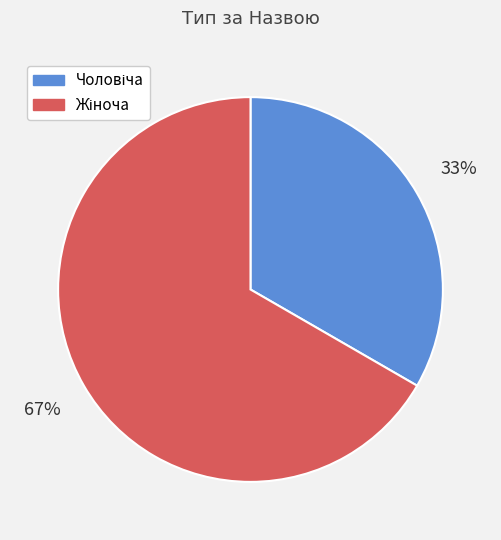

Count the number of slices in the pie.

2